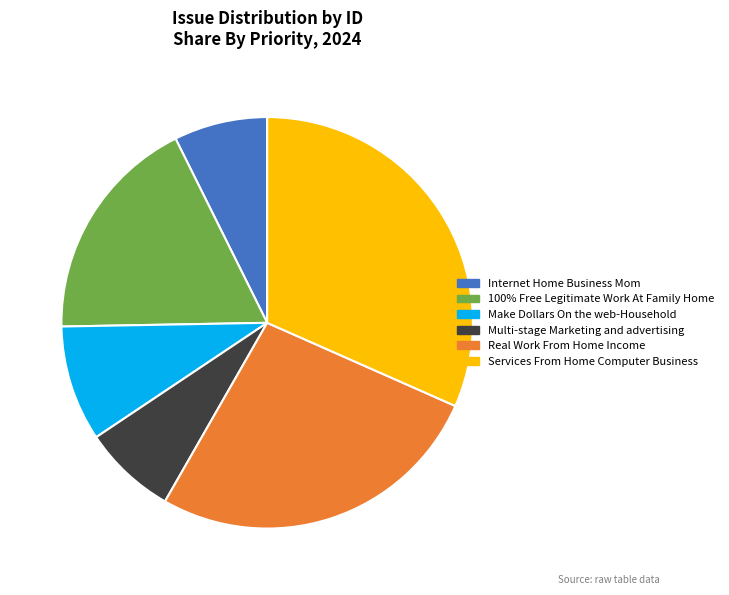

Is the sum of Internet Home Business Mom and Make Dollars On the web-Household greater than half?

No